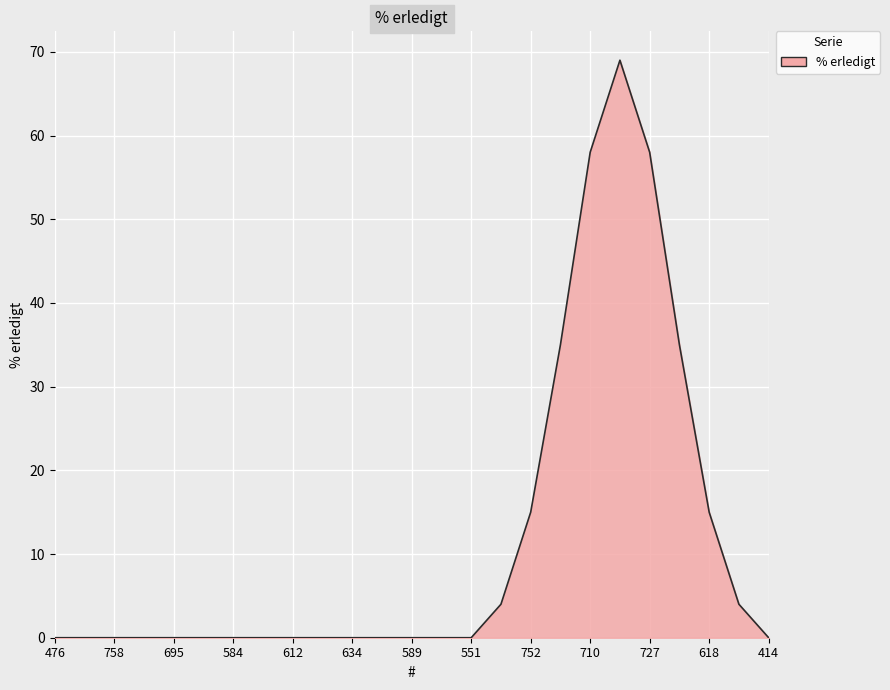

What is the greatest value displayed?

69